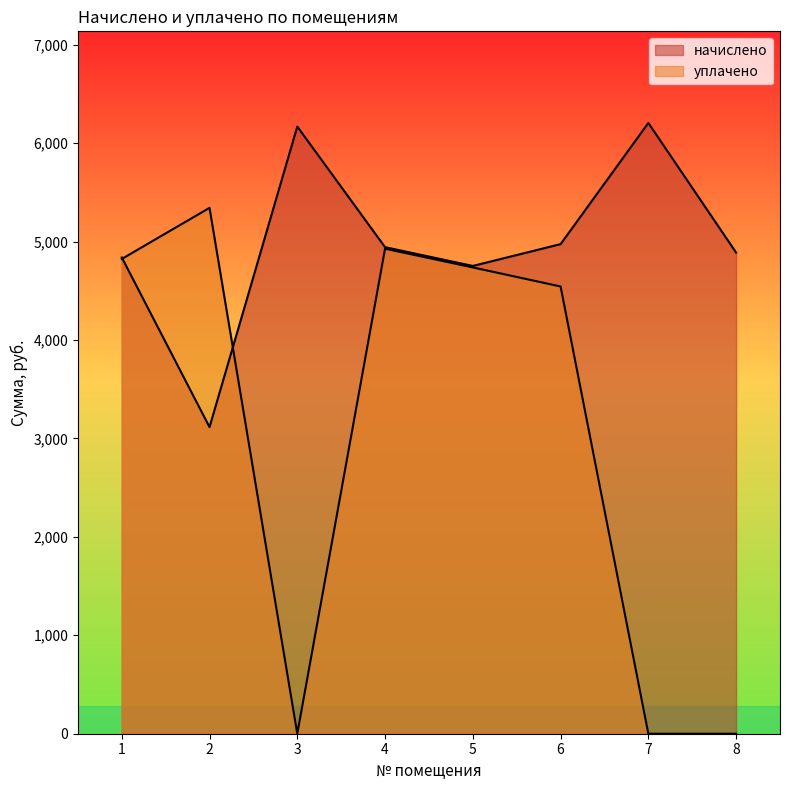

How many times do начислено and уплачено cross each other?

2